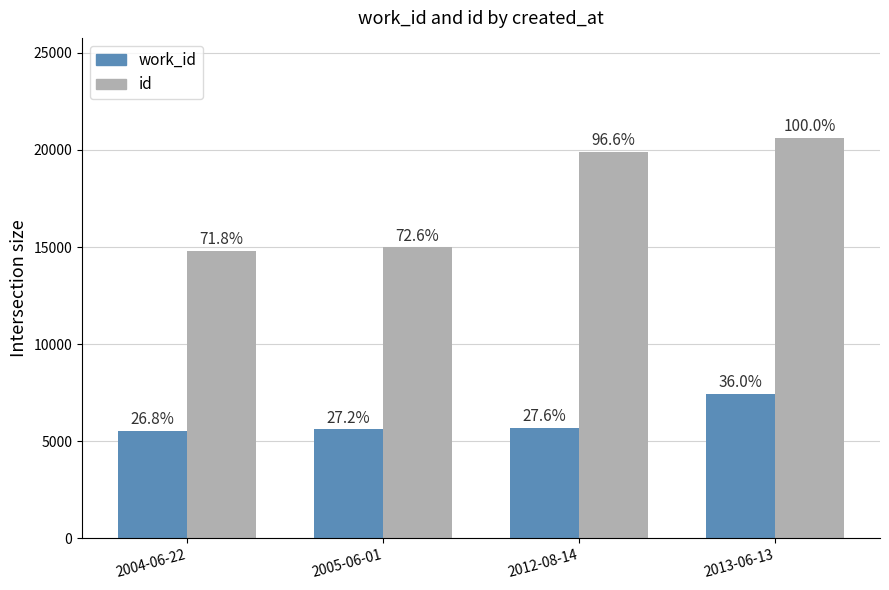

Does the chart contain stacked bars?

No